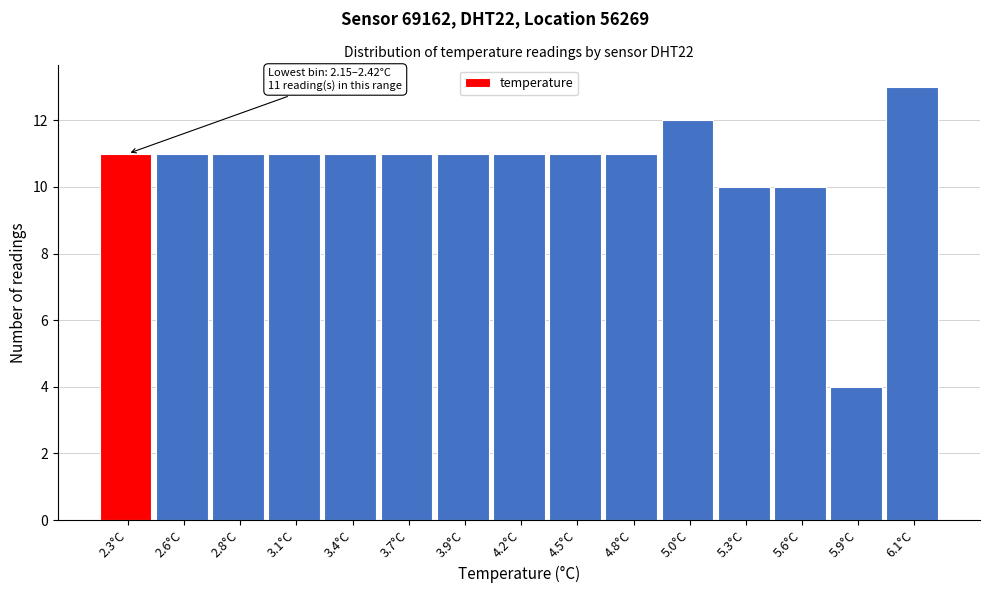

Which range on the x-axis has the tallest bar?

6.00 to 6.25